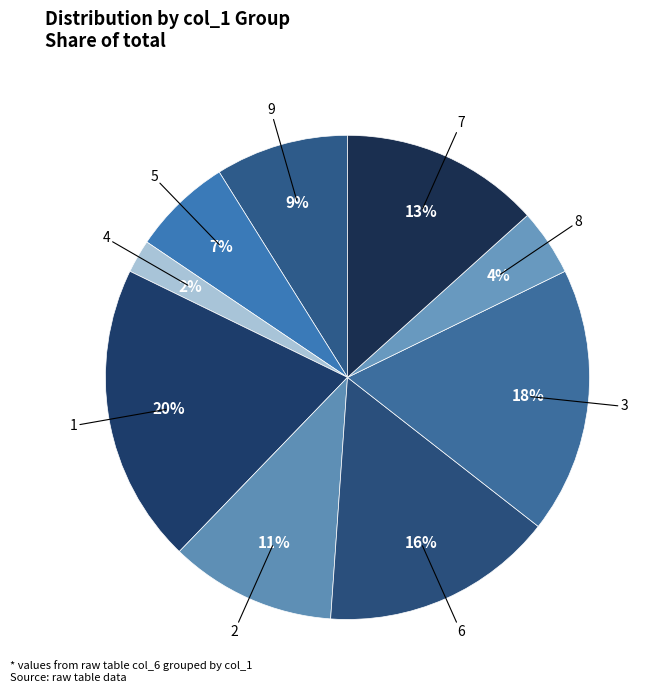

Is the sum of 5 and 3 greater than half?

No